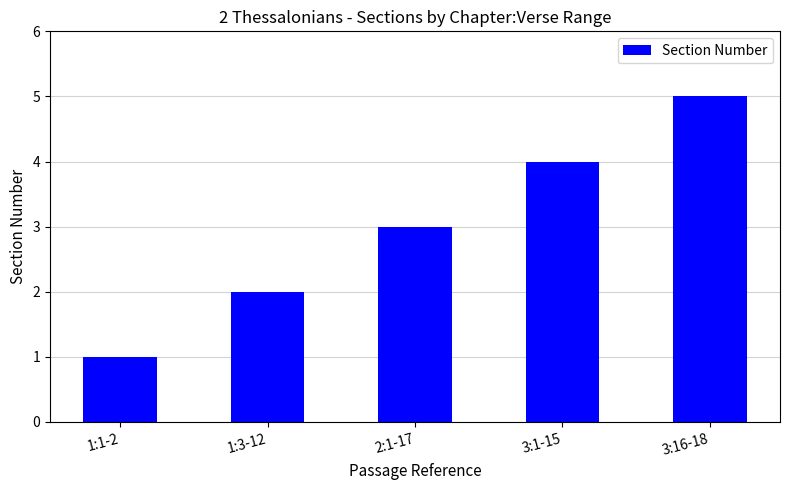

Approximately how many times larger is the value at 1:3-12 compared to 1:1-2?

2.0